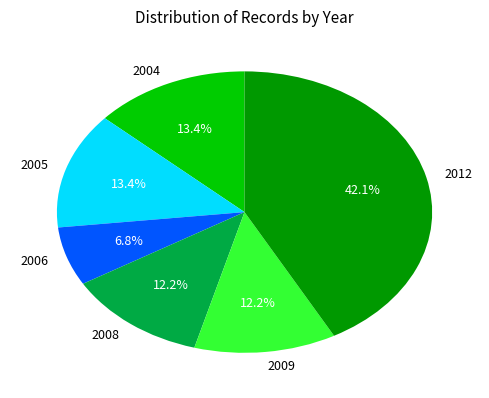

Between 2008 and 2006, which is larger?

2008